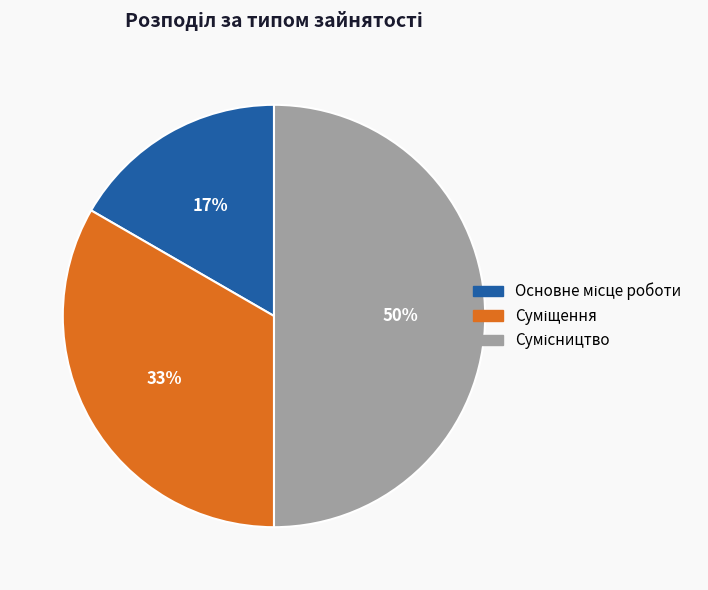

To the nearest percent, what is the average slice percentage?

33%